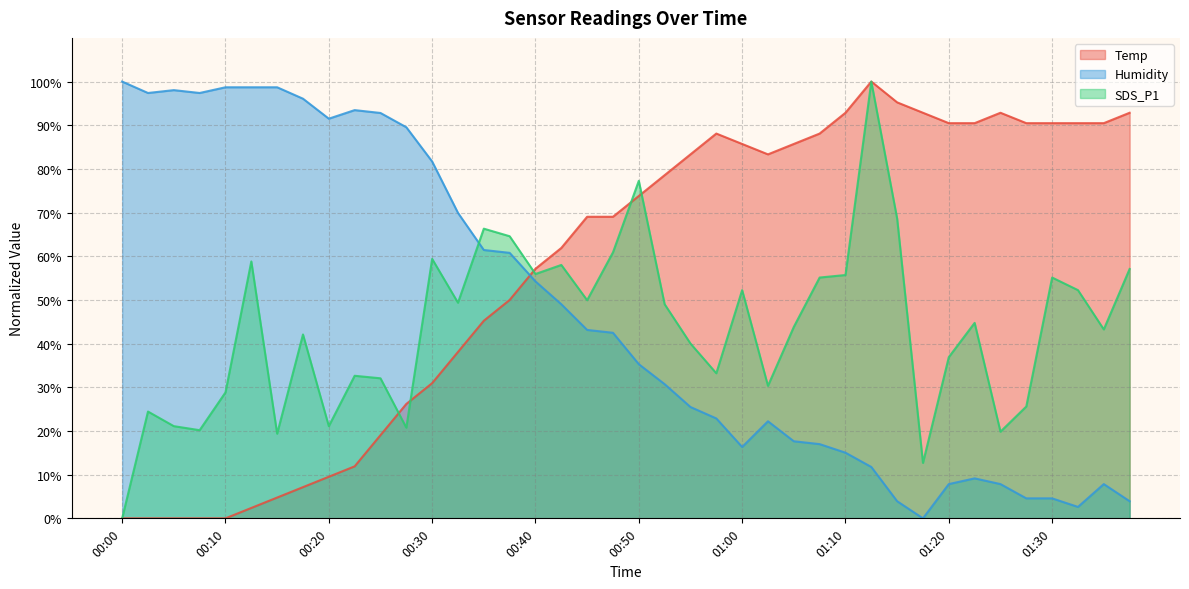

At which label does Humidity reach its peak?

00:00